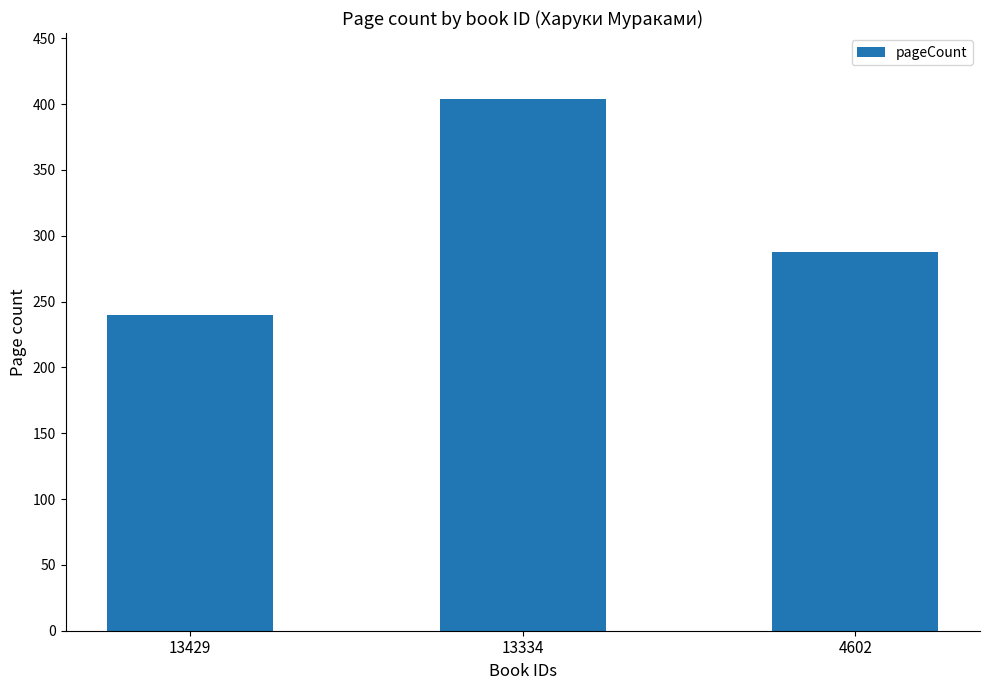

Which category has the highest value across all series?

13334